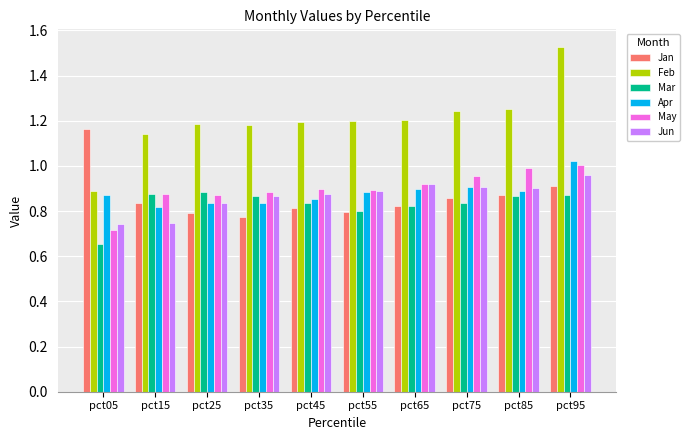

Count the number of data series in this chart.

6